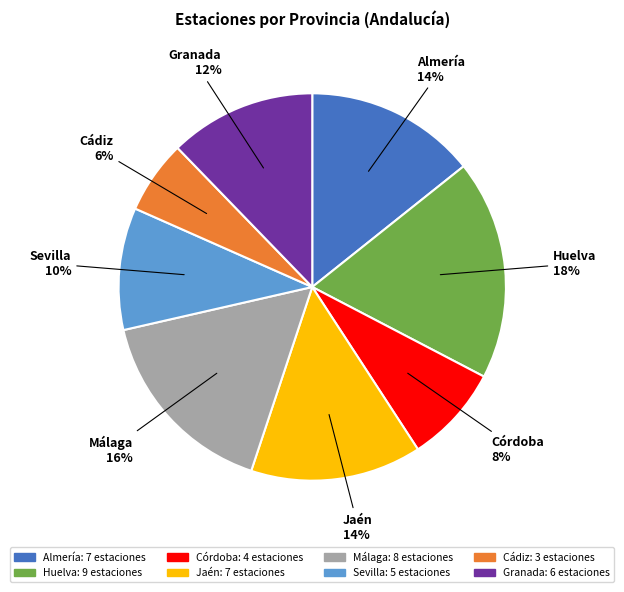

To the nearest percent, what is the difference between the Córdoba and Almería slice percentages?

6%